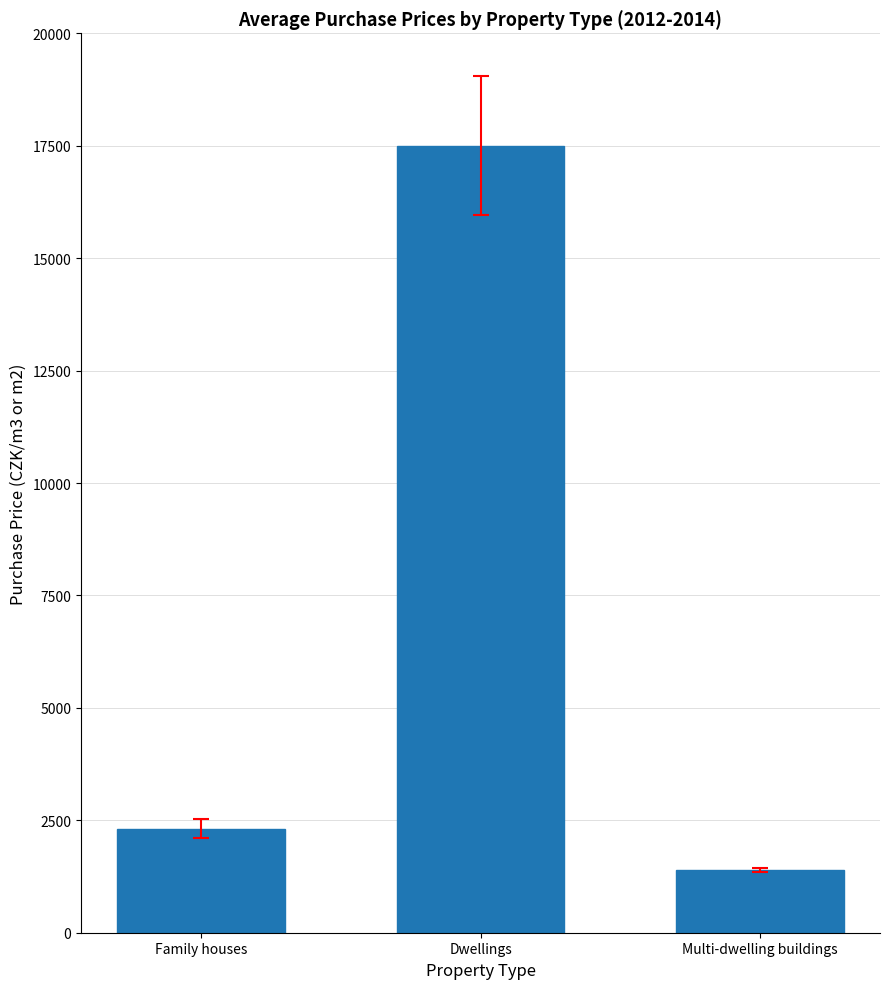

Rank the categories by value from lowest to highest.

Multi-dwelling buildings, Family houses, Dwellings